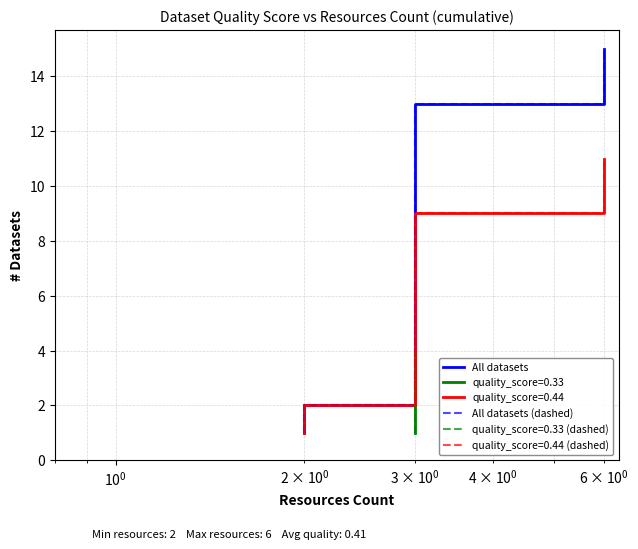

True or false: All datasets (dashed) has a value of 3 at $\mathdefault{10^{-1}}$.

False